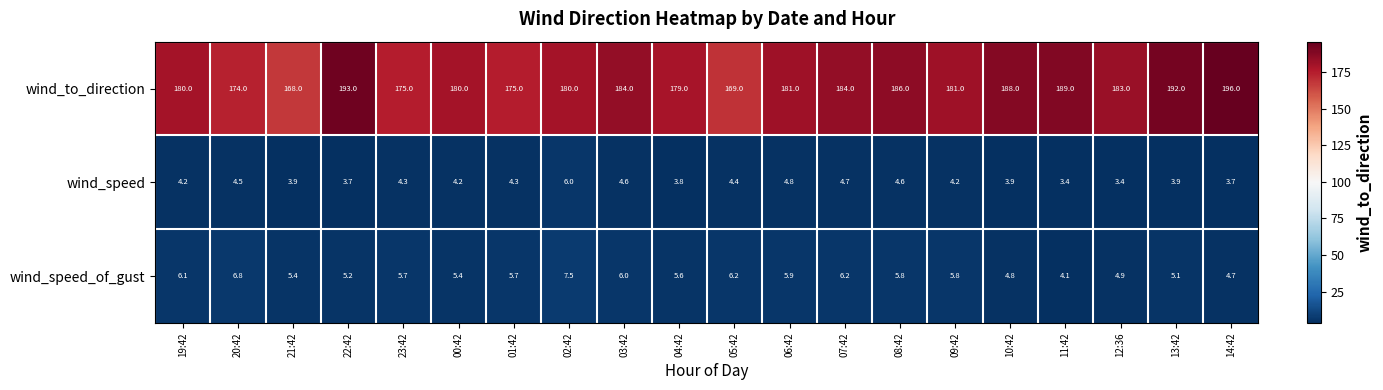

Read the wind_to_direction value at 04:42.

179.0